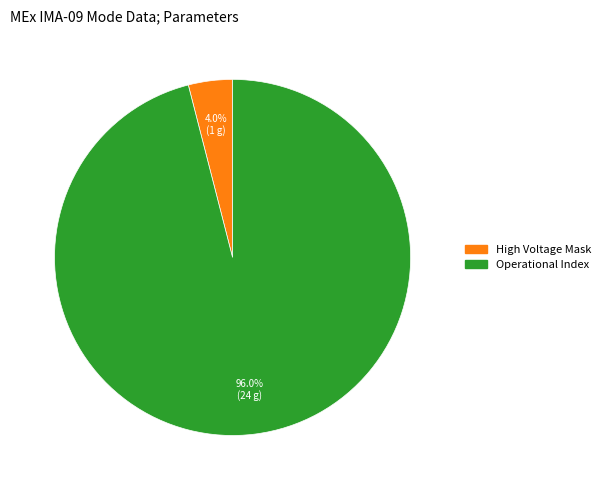

Does any single category account for the majority?

Yes